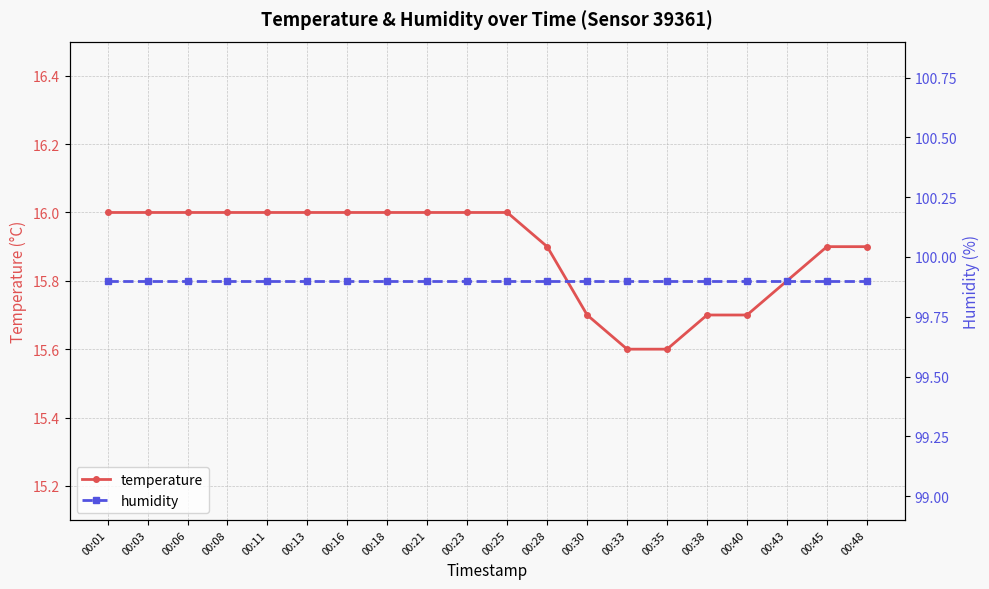

Reading left to right, extract all data points from this chart.

temperature: 00:01=16.0	00:03=16.0	00:06=16.0	00:08=16.0	00:11=16.0	00:13=16.0	00:16=16.0	00:18=16.0	00:21=16.0	00:23=16.0	00:25=16.0	00:28=15.9	00:30=15.7	00:33=15.6	00:35=15.6	00:38=15.7	00:40=15.7	00:43=15.8	00:45=15.9	00:48=15.9
humidity: 00:01=99.9	00:03=99.9	00:06=99.9	00:08=99.9	00:11=99.9	00:13=99.9	00:16=99.9	00:18=99.9	00:21=99.9	00:23=99.9	00:25=99.9	00:28=99.9	00:30=99.9	00:33=99.9	00:35=99.9	00:38=99.9	00:40=99.9	00:43=99.9	00:45=99.9	00:48=99.9